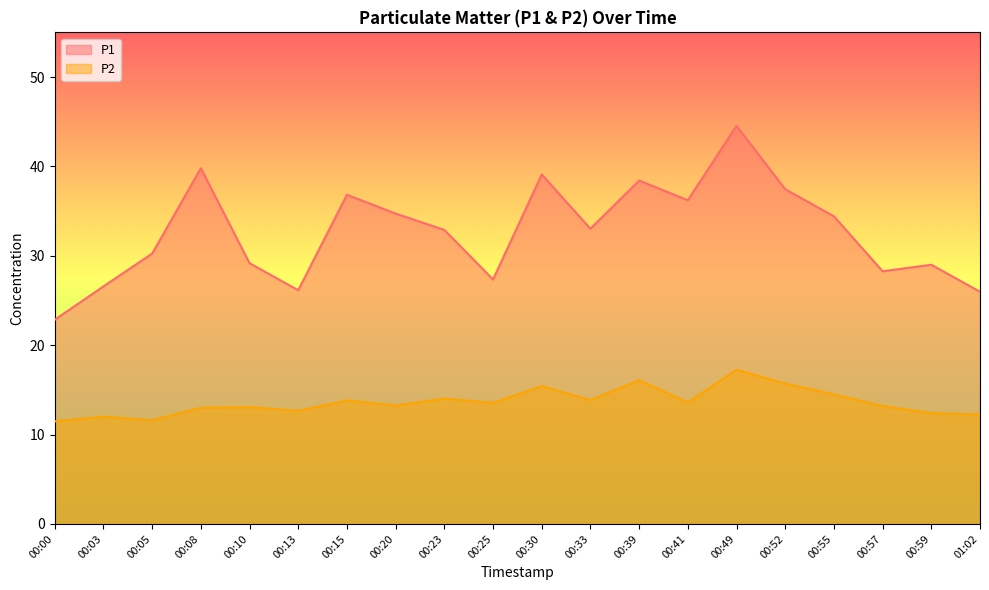

True or false: P1 has a value of 39.1 at 00:30.

True